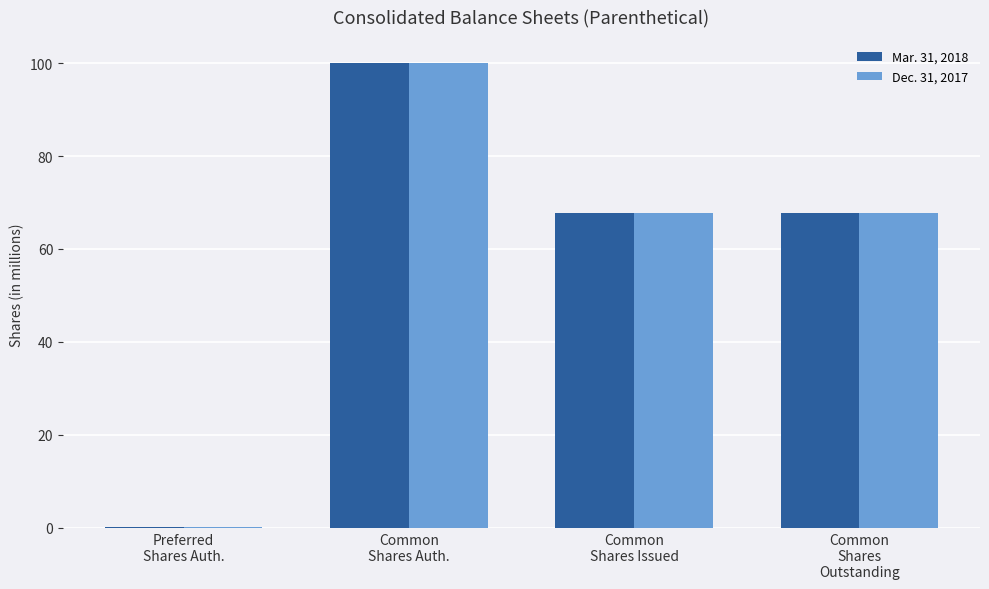

What is the sum of all Mar. 31, 2018 values?

235.5